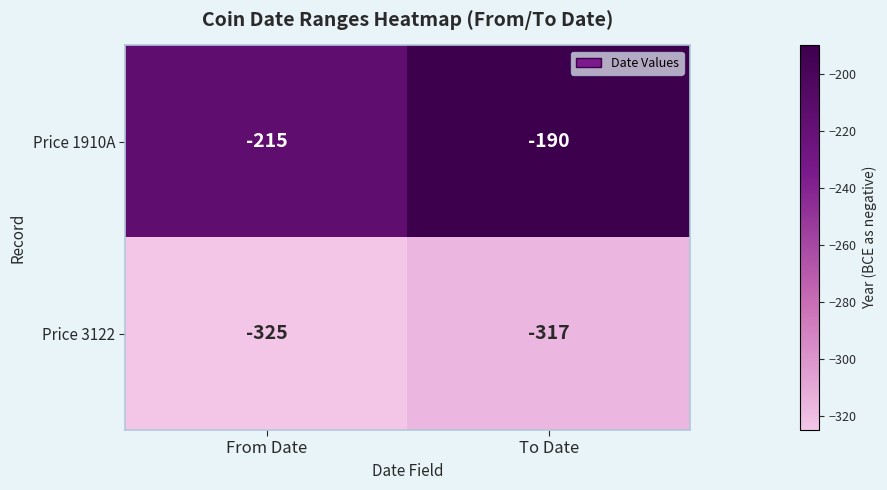

What is the sum of all Price 1910A values?

-405